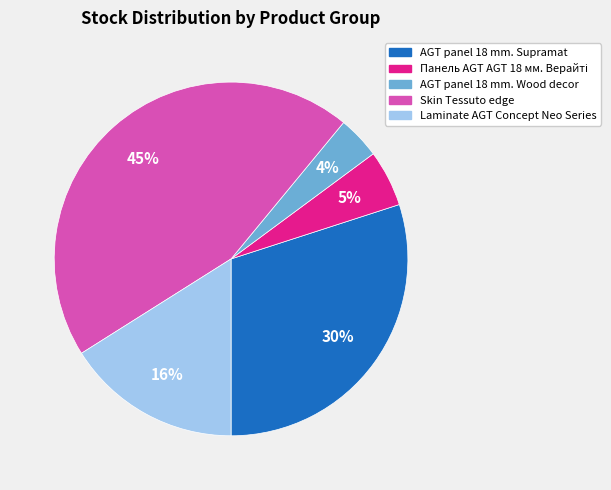

True or false: Laminate AGT Concept Neo Series accounts for 4% of the total.

False